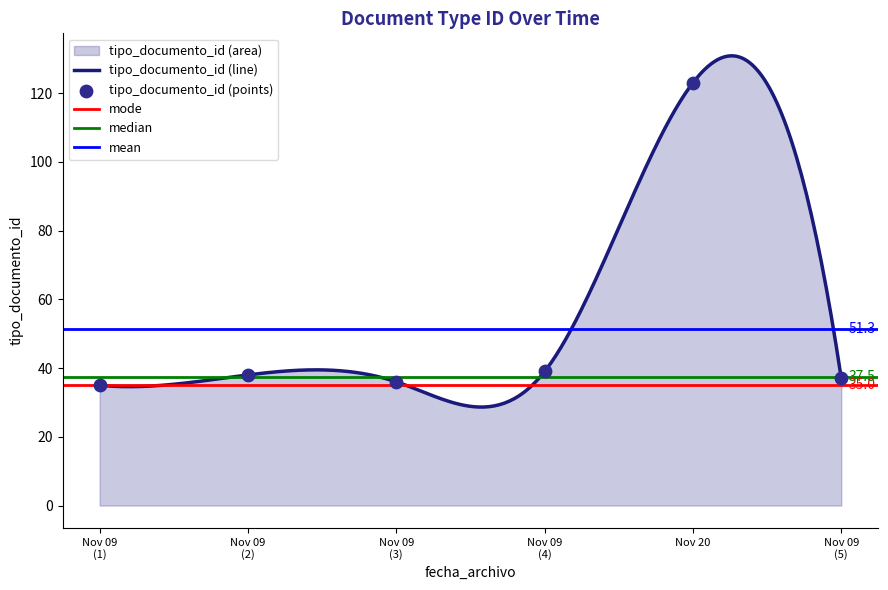

Approximately how many times larger is the value at Nov 09 (4) compared to Nov 09 (5)?

1.1